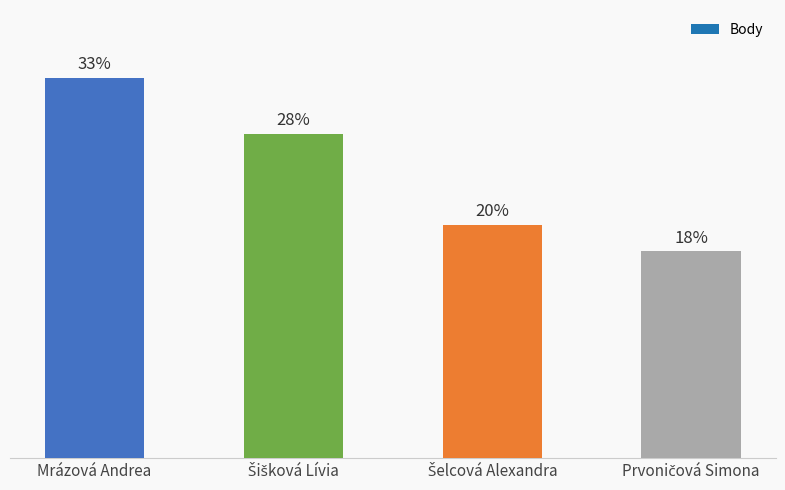

What is the change in value from Mrázová Andrea to Šelcová Alexandra?

-241